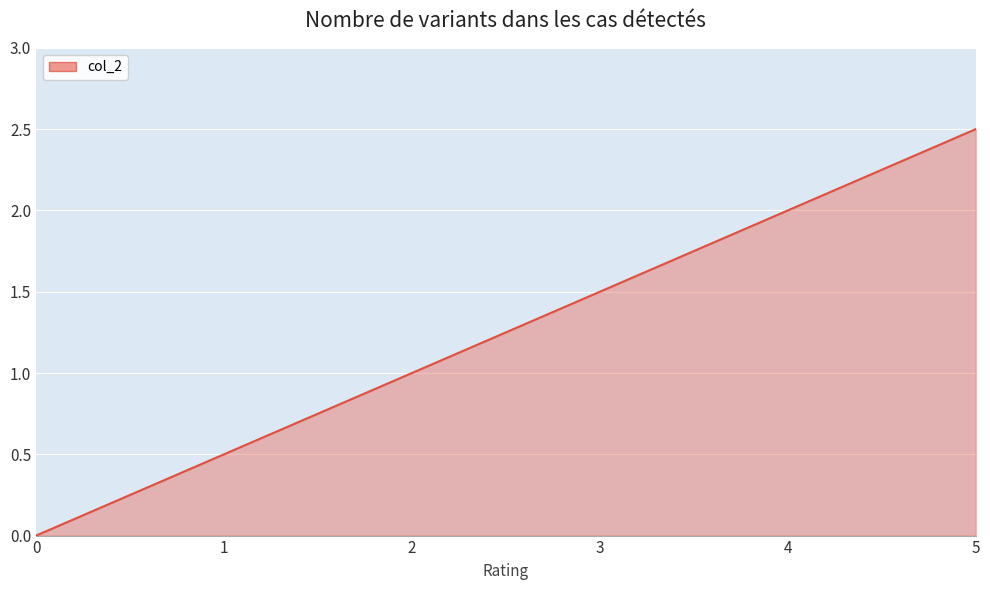

True or false: the data shows -1.5 at 0.

False